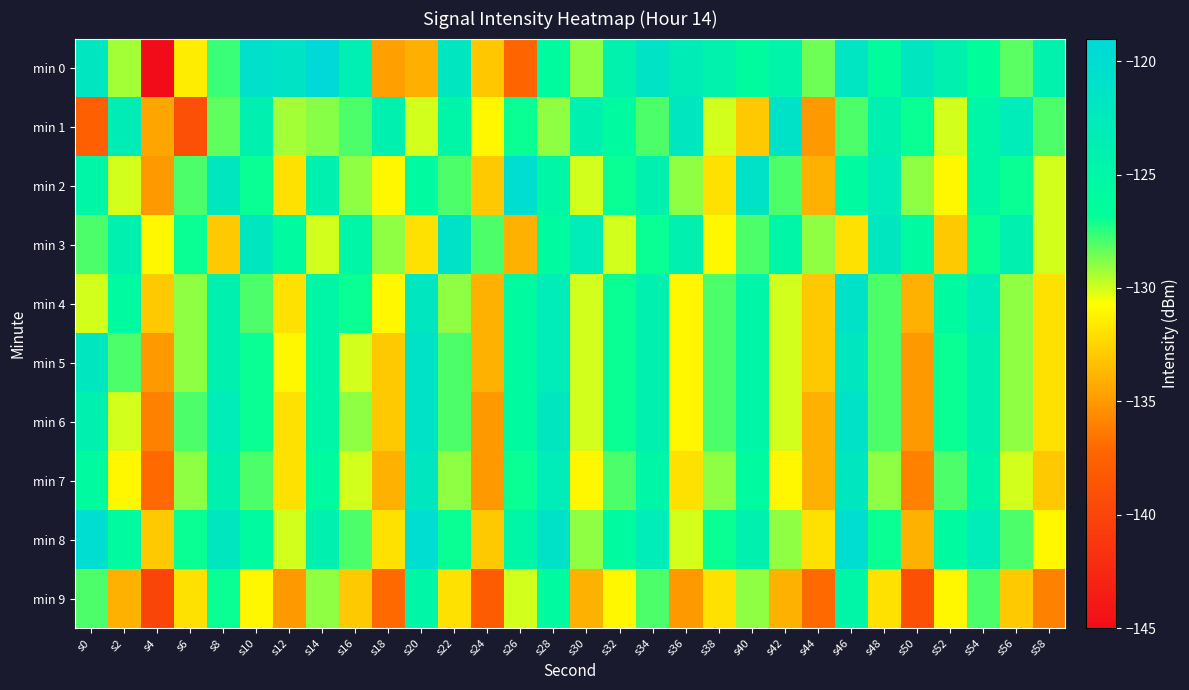

What is the maximum value shown in the chart?

-119.2